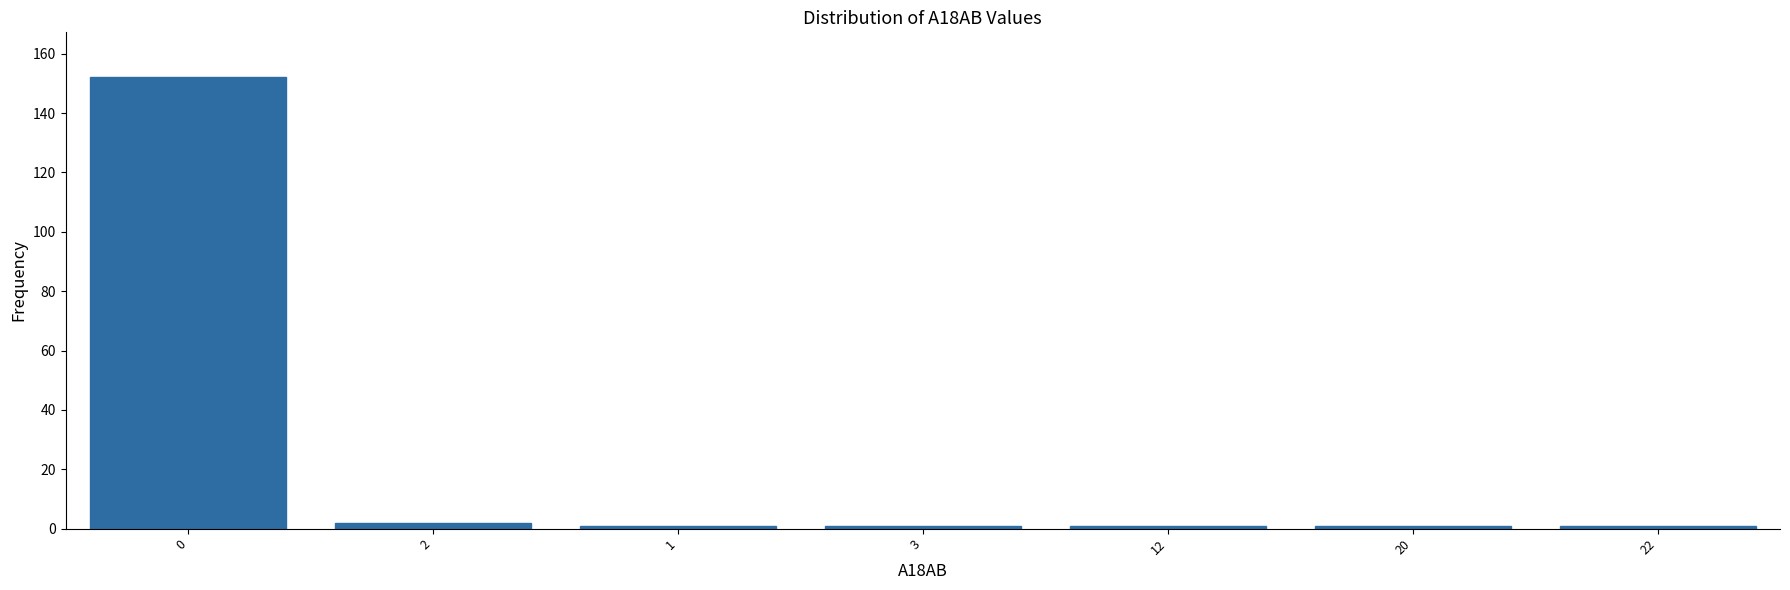

Reading left to right, extract all data points from this chart.

0=152	2=2	1=1	3=1	12=1	20=1	22=1